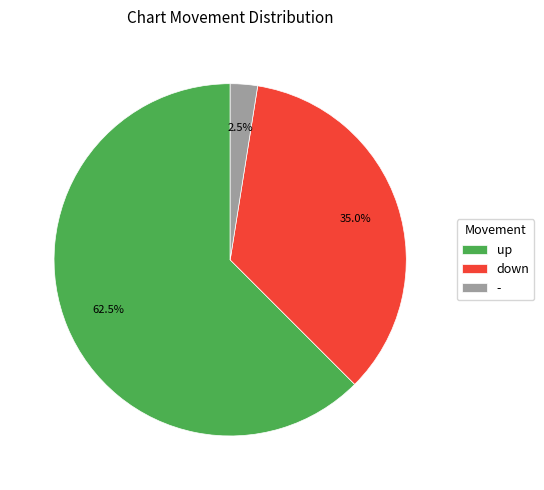

How many slices are in this pie chart?

3